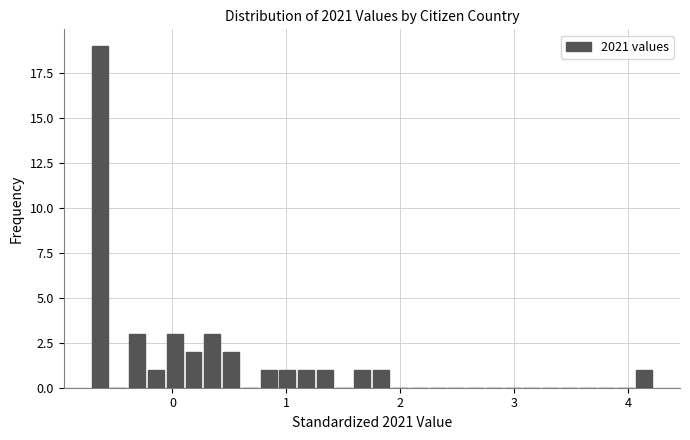

Around what value on the x-axis is the tallest bar? Give the approximate position of its centre, as read against the axis.

-0.6